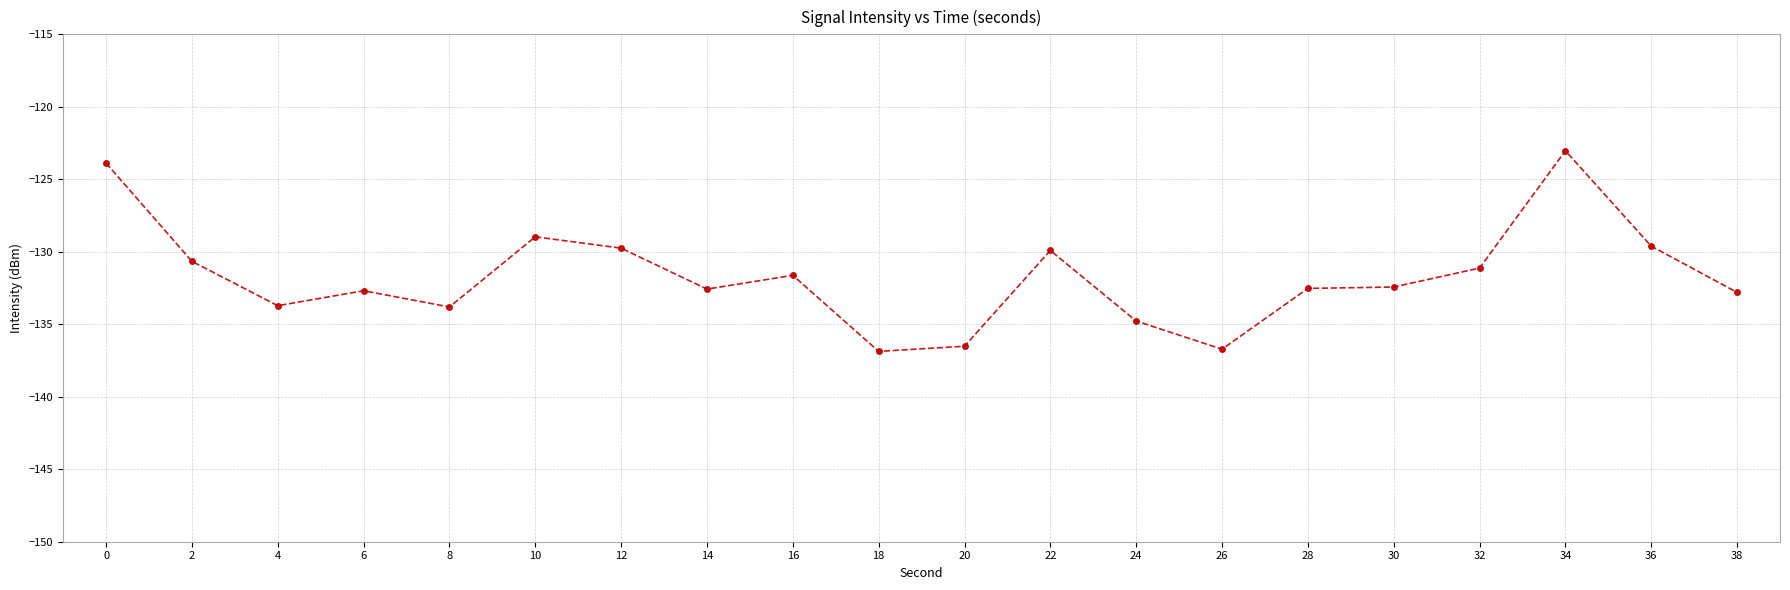

Where is the first local minimum?

4